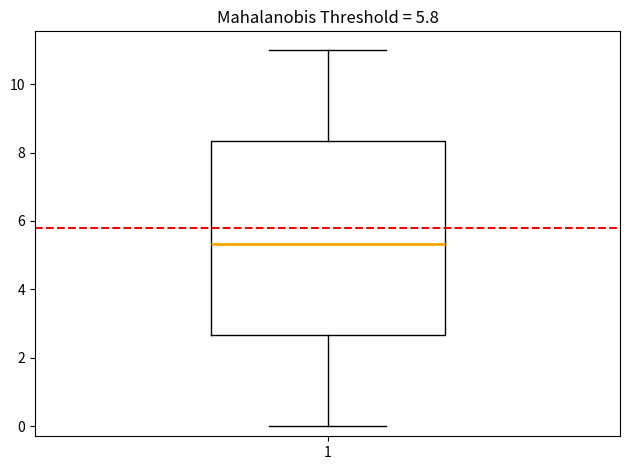

Read this box plot against the y-axis: the position of the median line, the range covered by the box, and the ends of both whiskers. The values are not printed on the chart, so give them approximately, as read against the axis.

median 5.4, box 2.6 to 8.4, whiskers 0.0 to 11.0